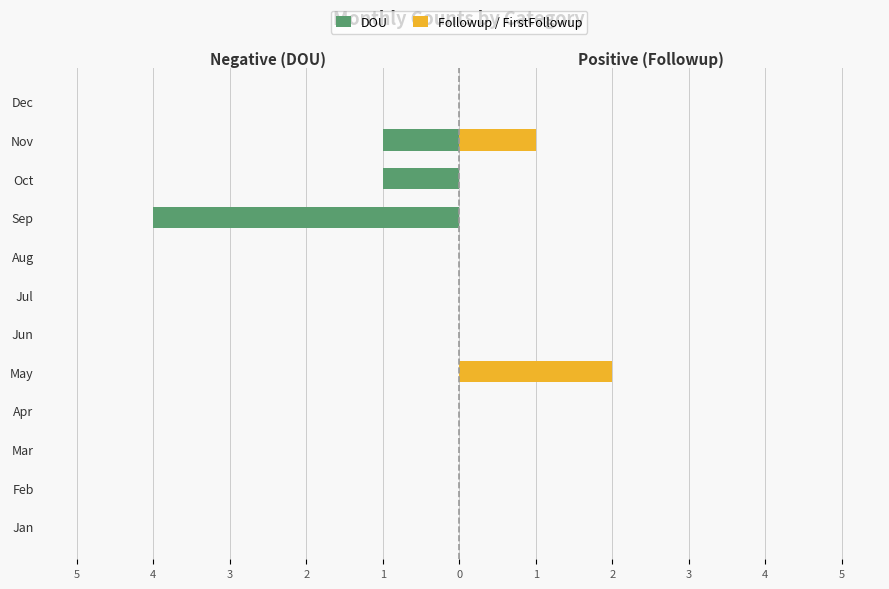

Reading right to left, transcribe all the data shown in this chart.

DOU: 0	-1	-1	-4	0	0	0	0	0	0	0	0
Followup / FirstFollowup: 0	1	0	0	0	0	0	2	0	0	0	0